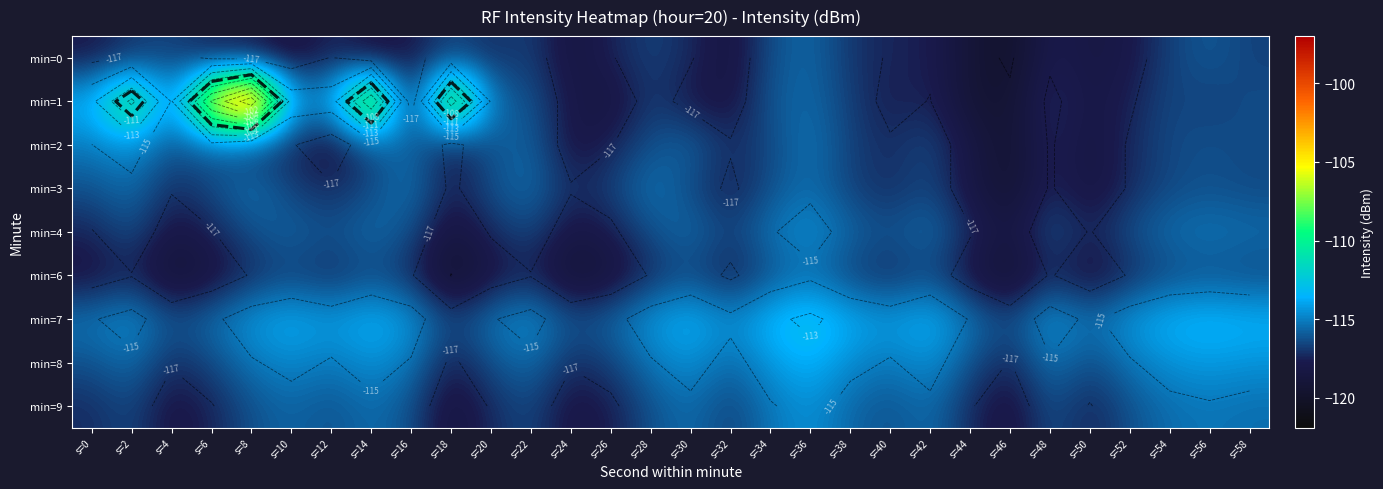

What is the minimum value for min=6?

-119.7